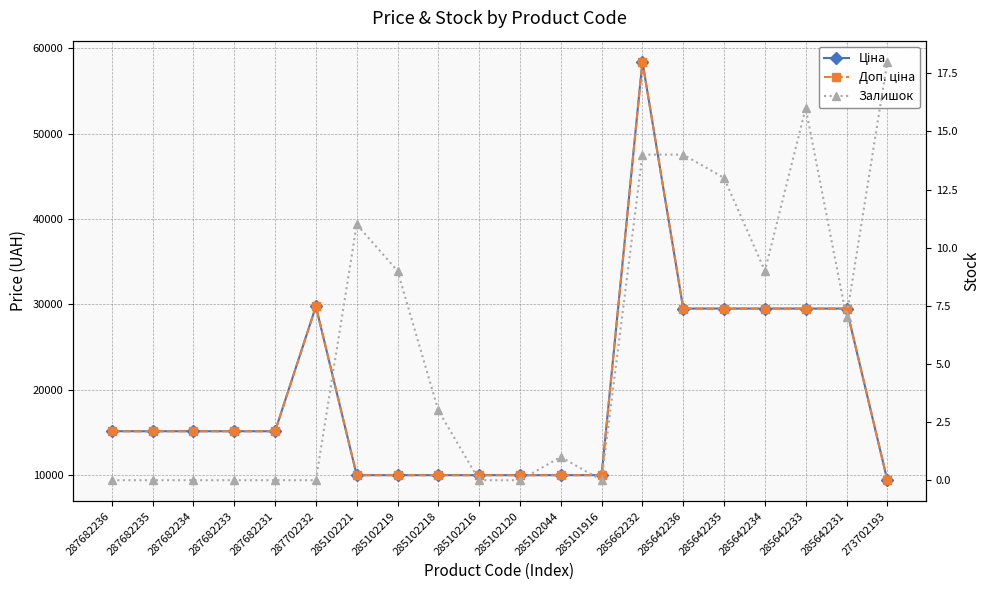

At how many categories does at least one series exceed 4461?

20